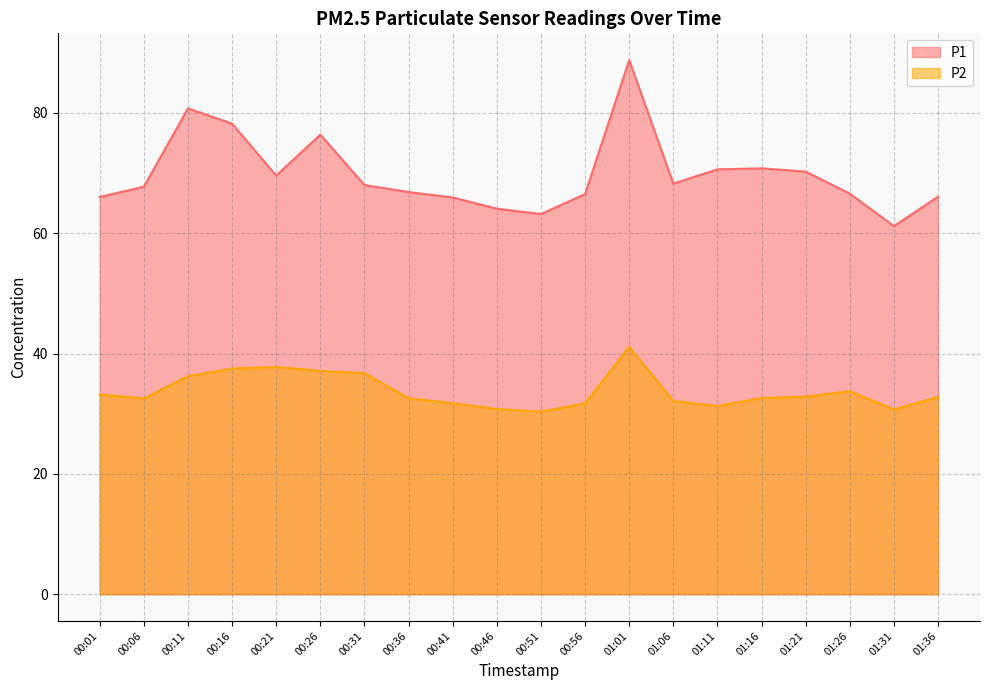

Reading right to left, list all the values displayed in this chart.

P1: 01:36=66.1	01:31=61.2	01:26=66.6	01:21=70.2	01:16=70.8	01:11=70.6	01:06=68.2	01:01=88.8	00:56=66.5	00:51=63.2	00:46=64.1	00:41=65.9	00:36=66.8	00:31=68.0	00:26=76.4	00:21=69.6	00:16=78.2	00:11=80.7	00:06=67.7	00:01=66.0
P2: 01:36=32.8	01:31=30.7	01:26=33.7	01:21=32.8	01:16=32.6	01:11=31.3	01:06=32.1	01:01=41.1	00:56=31.7	00:51=30.3	00:46=30.8	00:41=31.7	00:36=32.6	00:31=36.7	00:26=37.1	00:21=37.8	00:16=37.5	00:11=36.2	00:06=32.5	00:01=33.2